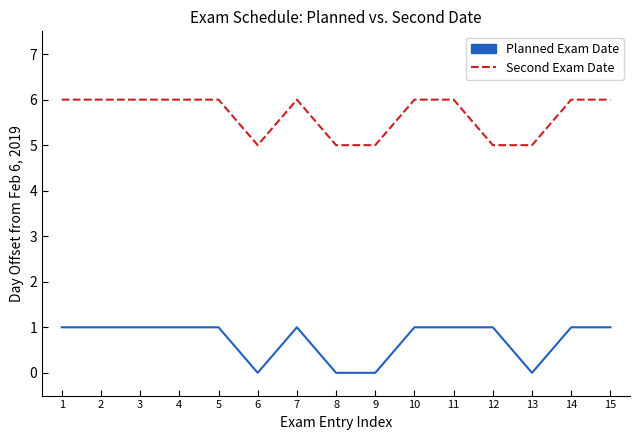

The Planned Exam Date series shows 1 at 14. True or false?

True